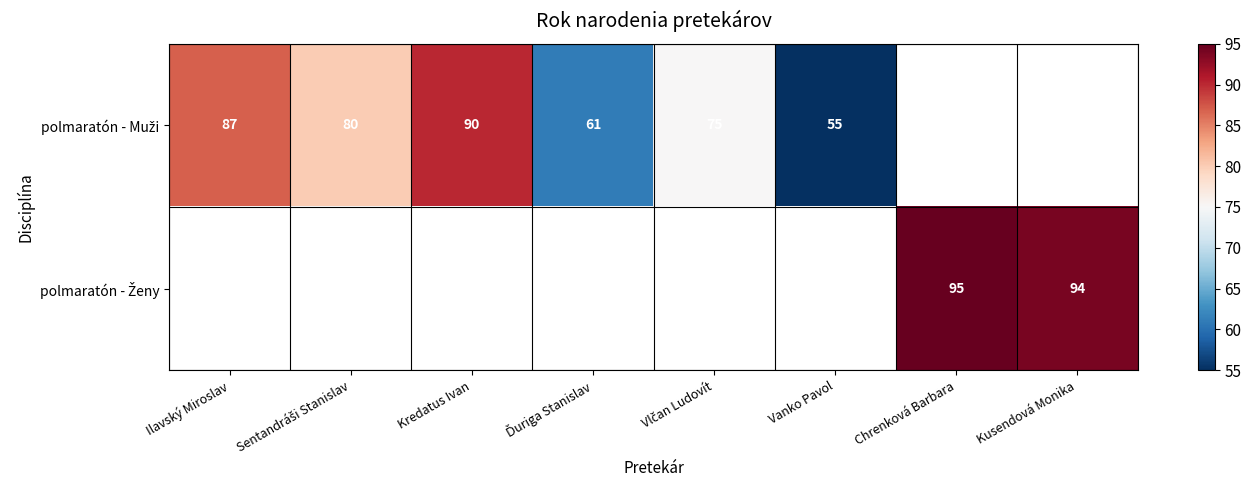

Which label corresponds to the smallest value in the chart?

Vanko Pavol